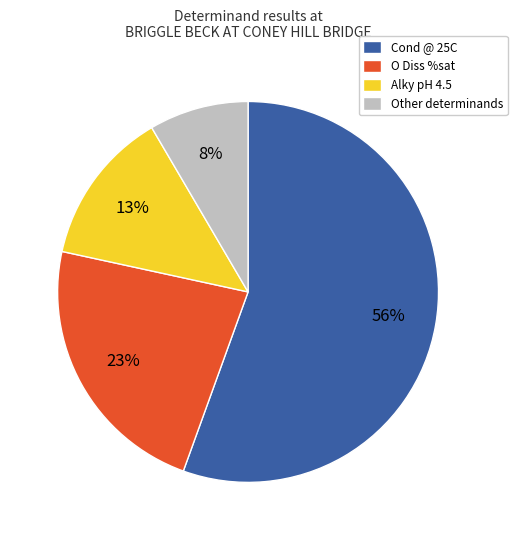

What is the majority slice?

Cond @ 25C